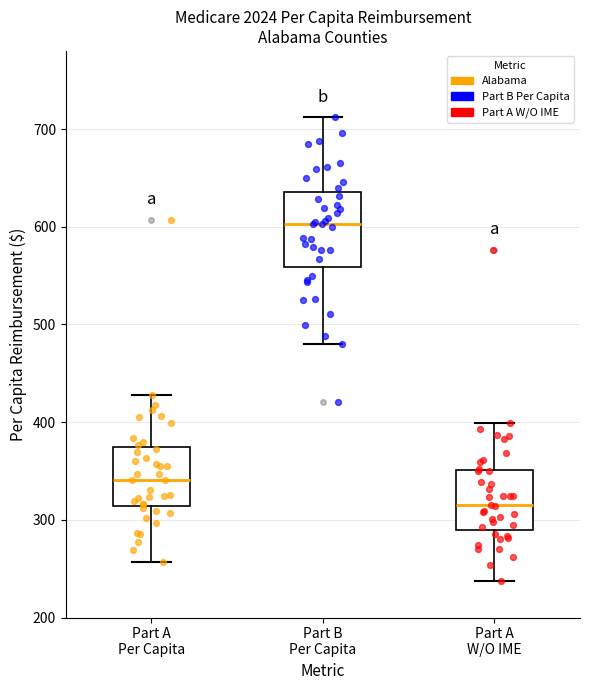

Which box's median line is the lowest?

Part A W/O IME